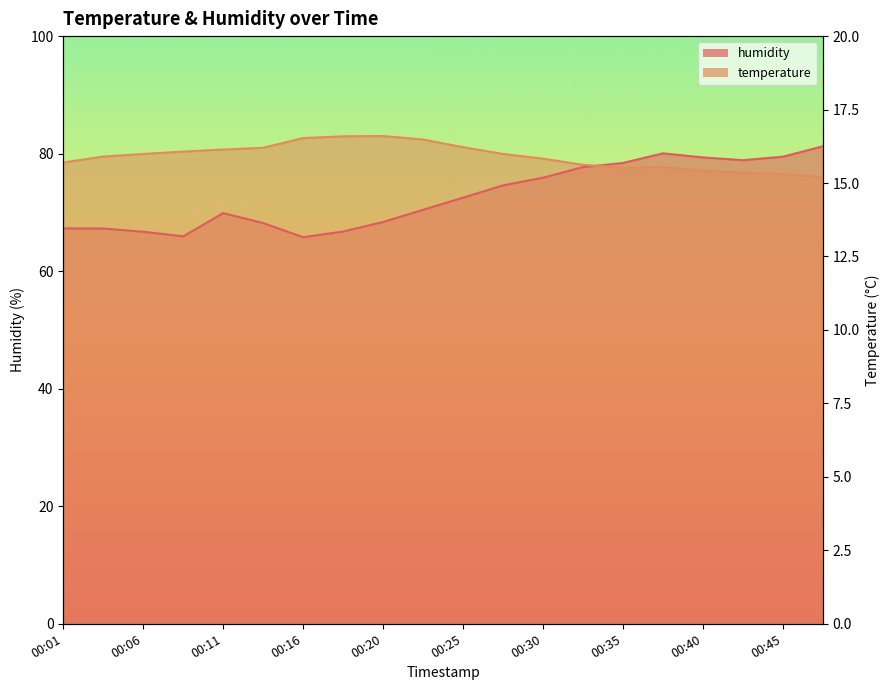

What is the sum of all humidity values?

1454.8